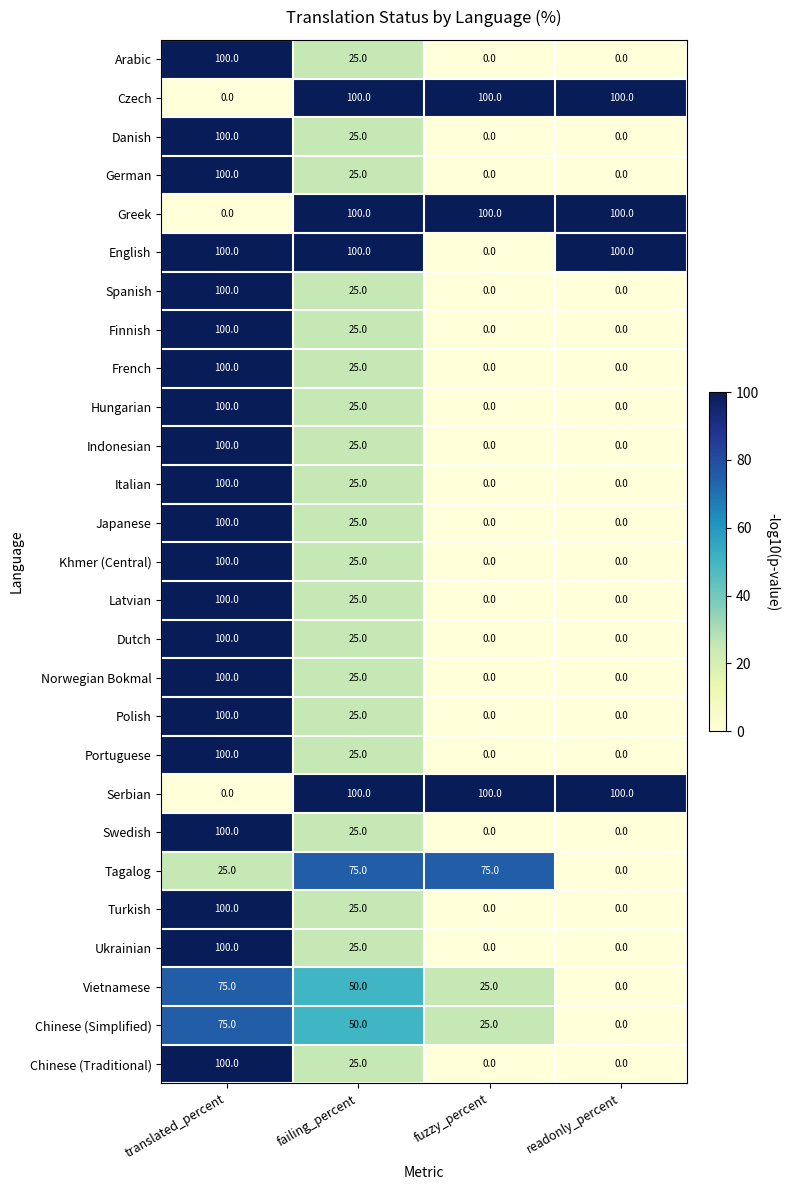

The Spanish series shows 100 at translated_percent. True or false?

True